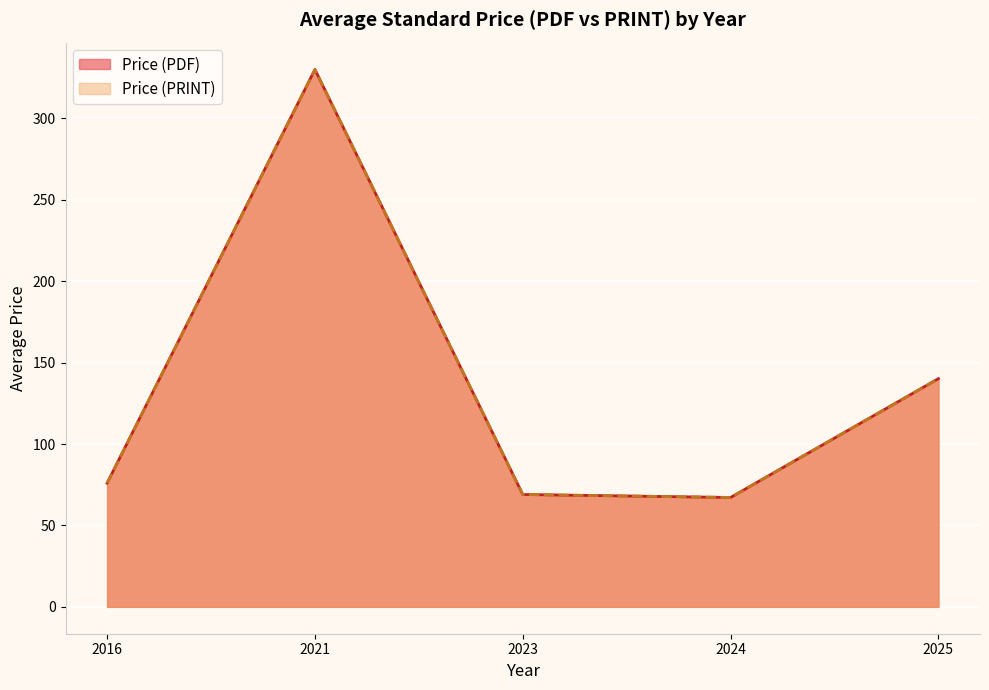

Between 35 and 32, which is larger?

35